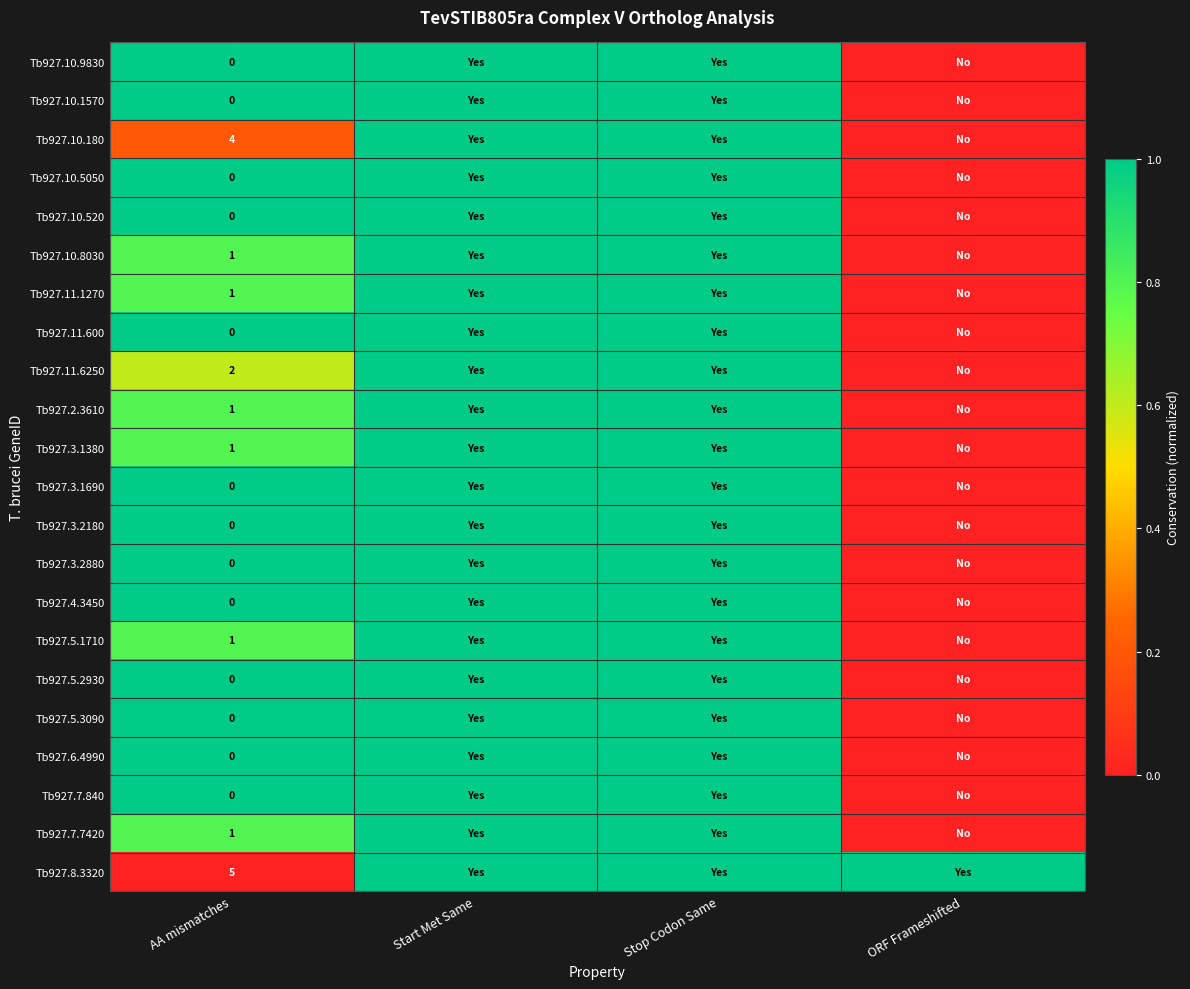

What is the difference between the highest and lowest values at AA mismatches?

5